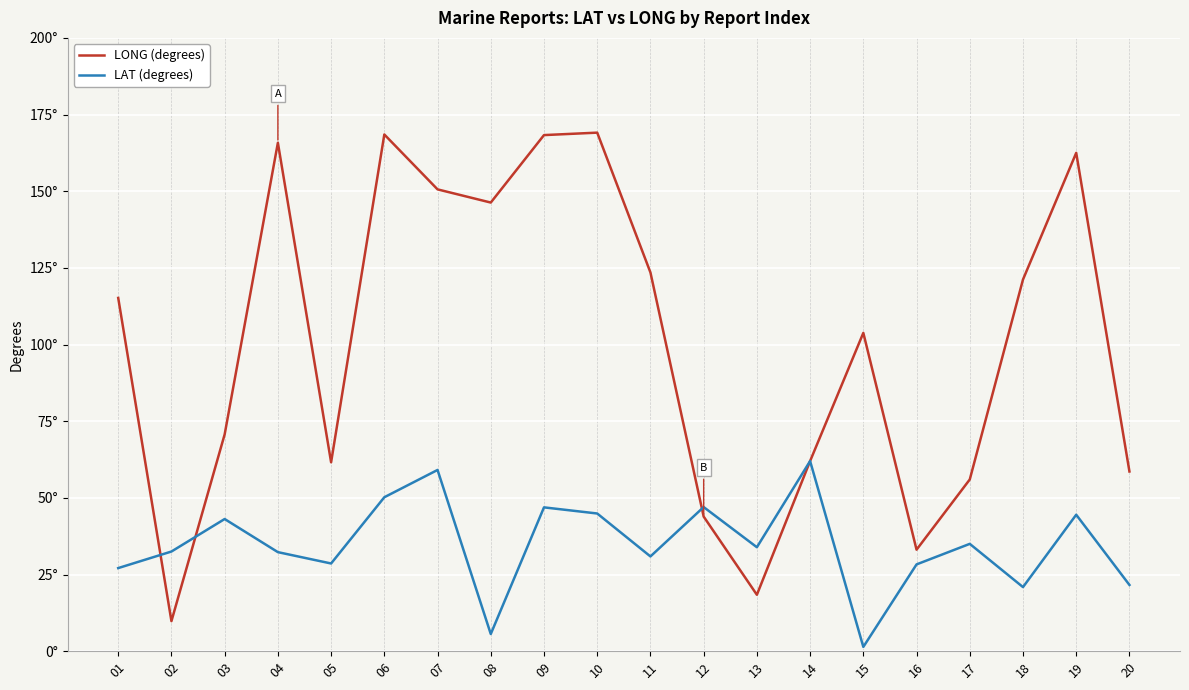

At which category does the chart reach its minimum across all series?

15